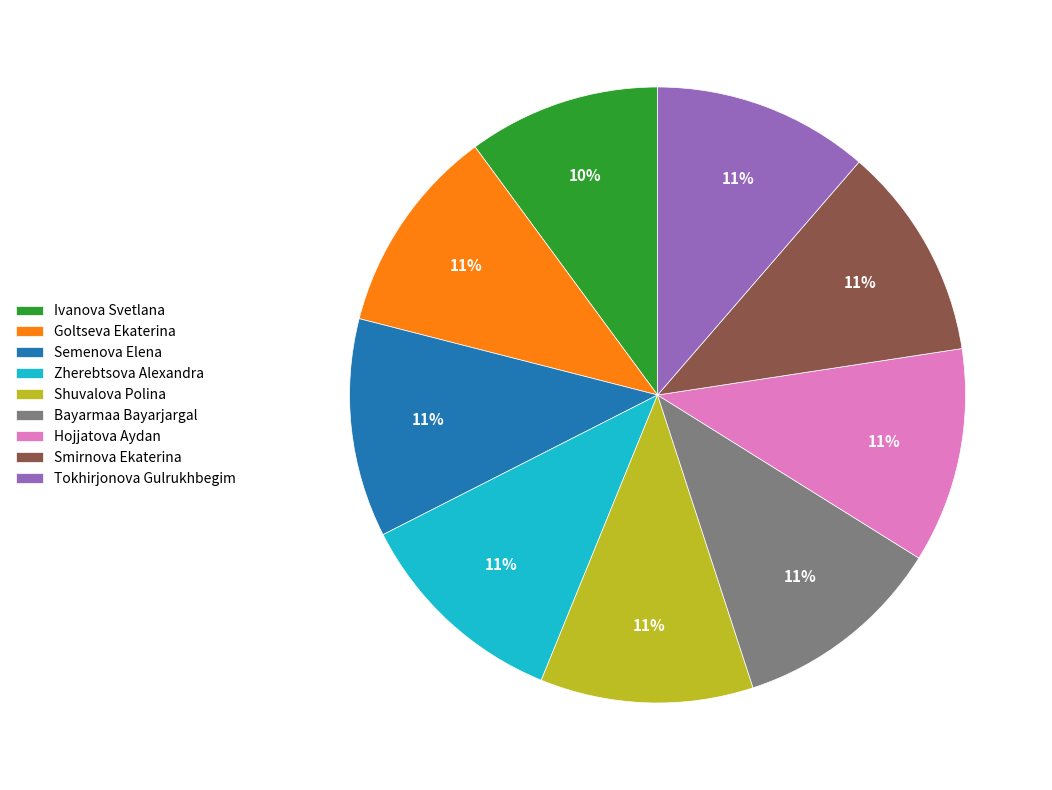

Which category has the smallest portion of the pie?

Ivanova Svetlana